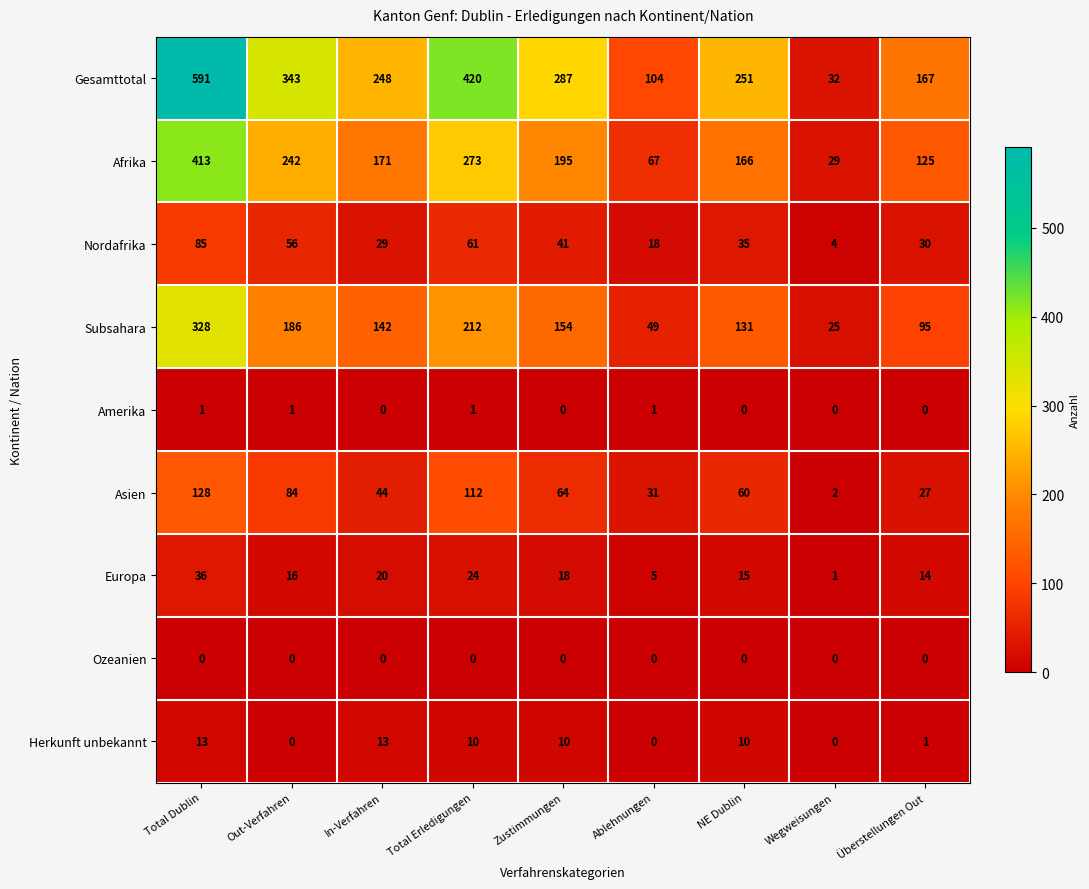

The value of Herkunft unbekannt at Ablehnungen is 0. True or false?

True